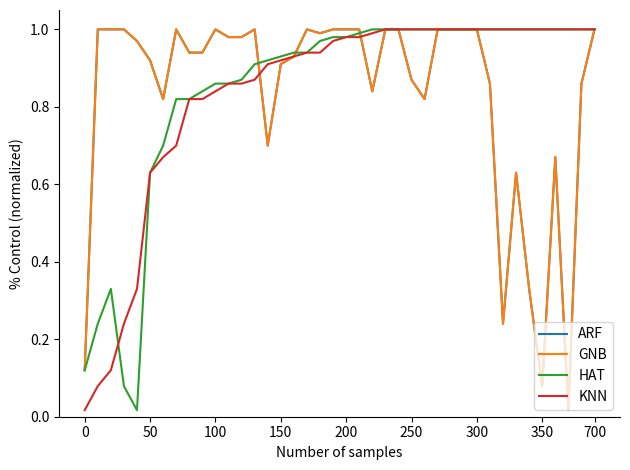

Does the chart have visible grid lines?

No